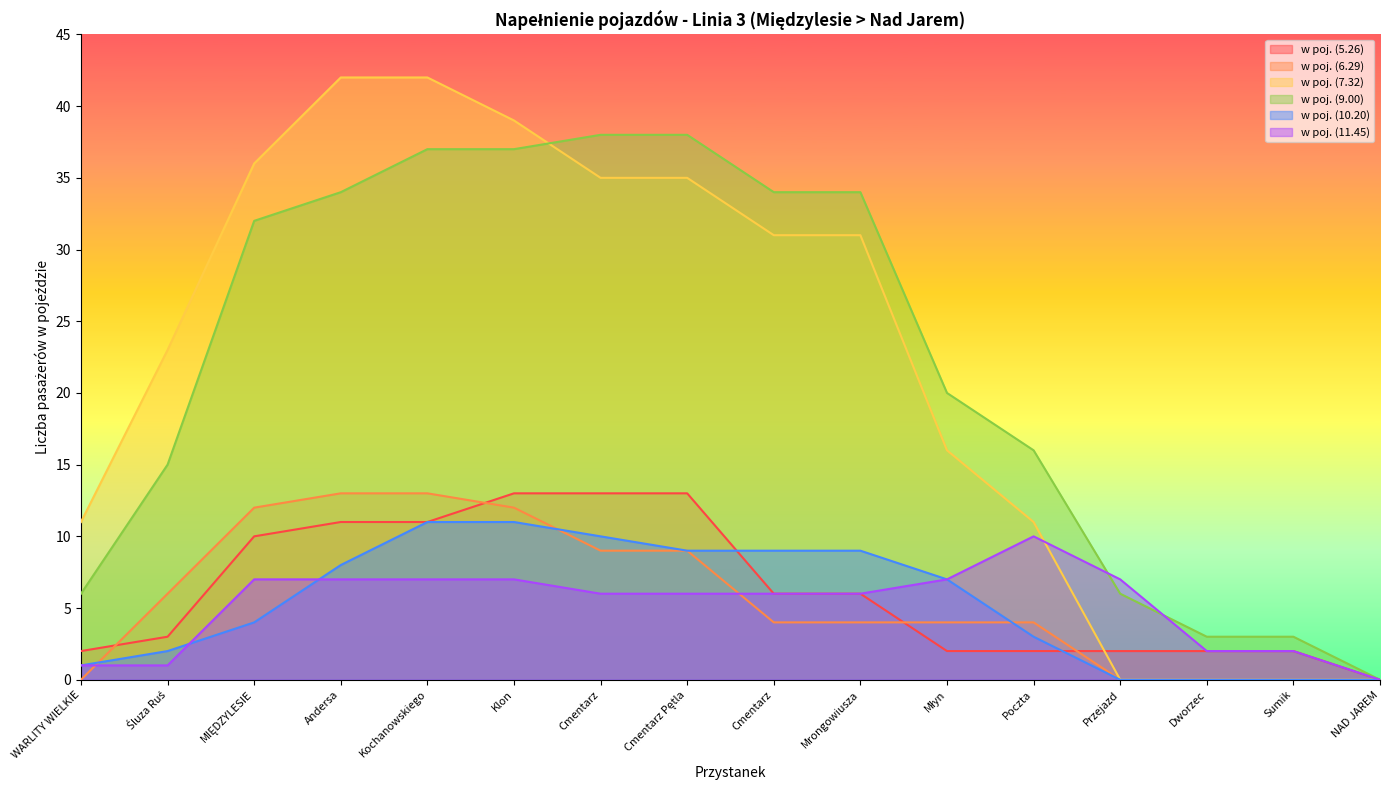

What is the average value of the w poj. (6.29) series?

6